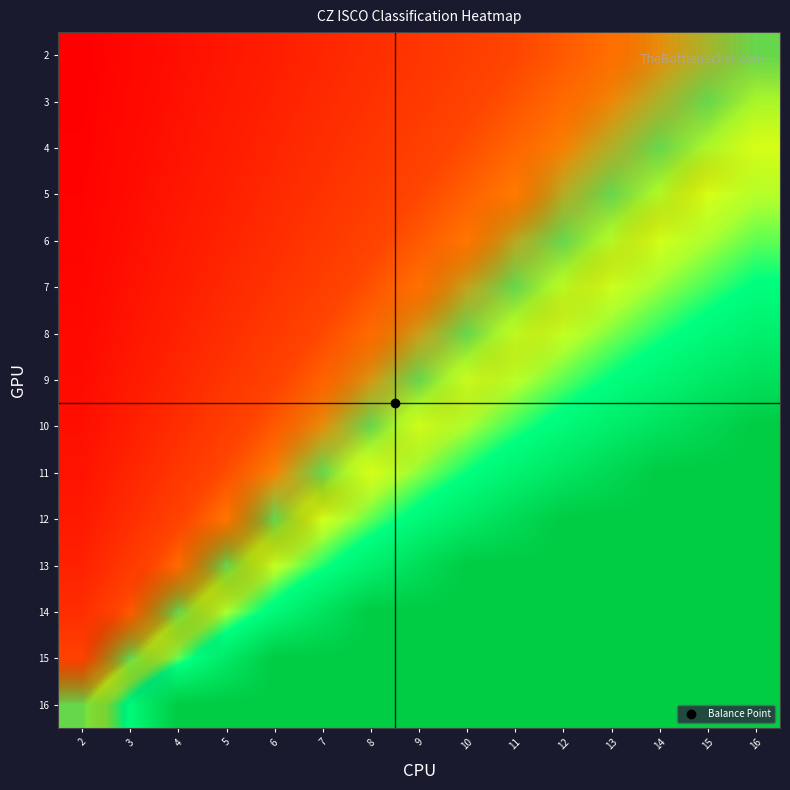

Reading left to right, what are all the values shown in this chart?

2: 2=0.1	3=0.1	4=0.1	5=0.2	6=0.2	7=0.2	8=0.2	9=0.3	10=0.3	11=0.3	12=0.4	13=0.4	14=0.4	15=0.5	16=0.5
3: 2=0.1	3=0.1	4=0.1	5=0.2	6=0.2	7=0.2	8=0.3	9=0.3	10=0.3	11=0.4	12=0.4	13=0.4	14=0.5	15=0.5	16=0.5
4: 2=0.1	3=0.1	4=0.1	5=0.2	6=0.2	7=0.2	8=0.3	9=0.3	10=0.4	11=0.4	12=0.4	13=0.5	14=0.5	15=0.5	16=0.6
5: 2=0.1	3=0.1	4=0.2	5=0.2	6=0.2	7=0.3	8=0.3	9=0.3	10=0.4	11=0.4	12=0.5	13=0.5	14=0.5	15=0.6	16=0.6
6: 2=0.1	3=0.1	4=0.2	5=0.2	6=0.2	7=0.3	8=0.3	9=0.4	10=0.4	11=0.5	12=0.5	13=0.5	14=0.6	15=0.6	16=0.7
7: 2=0.1	3=0.1	4=0.2	5=0.2	6=0.3	7=0.3	8=0.4	9=0.4	10=0.5	11=0.5	12=0.5	13=0.6	14=0.6	15=0.7	16=0.7
8: 2=0.1	3=0.1	4=0.2	5=0.2	6=0.3	7=0.3	8=0.4	9=0.5	10=0.5	11=0.6	12=0.6	13=0.7	14=0.7	15=0.8	16=0.8
9: 2=0.1	3=0.2	4=0.2	5=0.3	6=0.3	7=0.4	8=0.4	9=0.5	10=0.6	11=0.6	12=0.7	13=0.7	14=0.8	15=0.8	16=0.9
10: 2=0.1	3=0.2	4=0.2	5=0.3	6=0.4	7=0.4	8=0.5	9=0.6	10=0.6	11=0.7	12=0.8	13=0.8	14=0.9	15=0.9	16=1.0
11: 2=0.1	3=0.2	4=0.3	5=0.4	6=0.4	7=0.5	8=0.6	9=0.6	10=0.7	11=0.8	12=0.9	13=0.9	14=1.0	15=1.0	16=1.0
12: 2=0.2	3=0.2	4=0.3	5=0.4	6=0.5	7=0.6	8=0.7	9=0.8	10=0.8	11=0.9	12=1.0	13=1.0	14=1.0	15=1.0	16=1.0
13: 2=0.2	3=0.3	4=0.4	5=0.5	6=0.6	7=0.7	8=0.8	9=0.9	10=1.0	11=1.0	12=1.0	13=1.0	14=1.0	15=1.0	16=1.0
14: 2=0.2	3=0.4	4=0.5	5=0.6	6=0.8	7=0.9	8=1.0	9=1.0	10=1.0	11=1.0	12=1.0	13=1.0	14=1.0	15=1.0	16=1.0
15: 2=0.3	3=0.5	4=0.7	5=0.8	6=1.0	7=1.0	8=1.0	9=1.0	10=1.0	11=1.0	12=1.0	13=1.0	14=1.0	15=1.0	16=1.0
16: 2=0.5	3=0.8	4=1.0	5=1.0	6=1.0	7=1.0	8=1.0	9=1.0	10=1.0	11=1.0	12=1.0	13=1.0	14=1.0	15=1.0	16=1.0